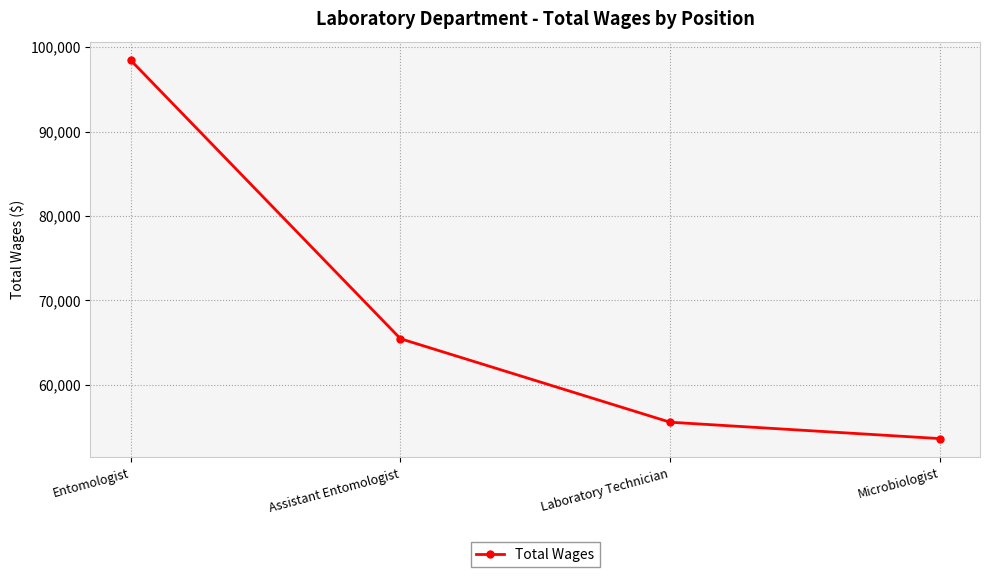

At which category does the chart reach its minimum across all series?

Microbiologist